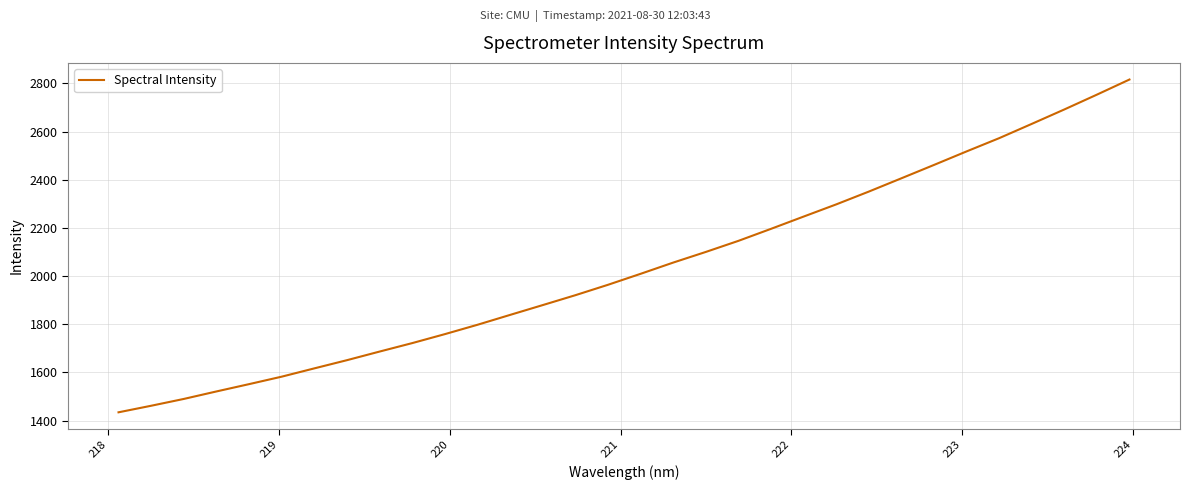

What is the maximum value shown in the chart?

2816.3